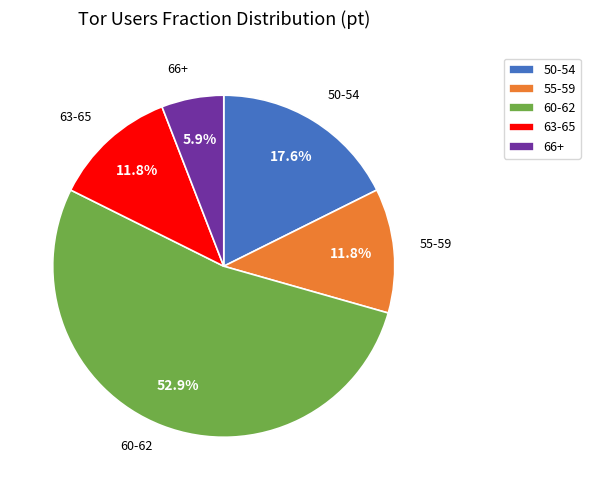

How much of the chart is everything except 50-54?

82.4%